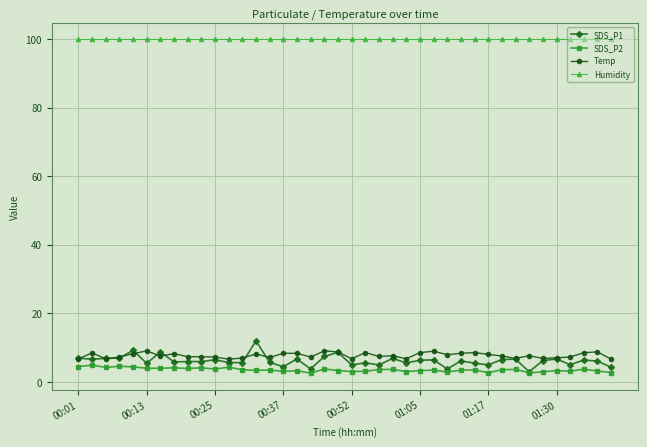

What is the difference between the maximum and second lowest values in the SDS_P2 series?

2.3